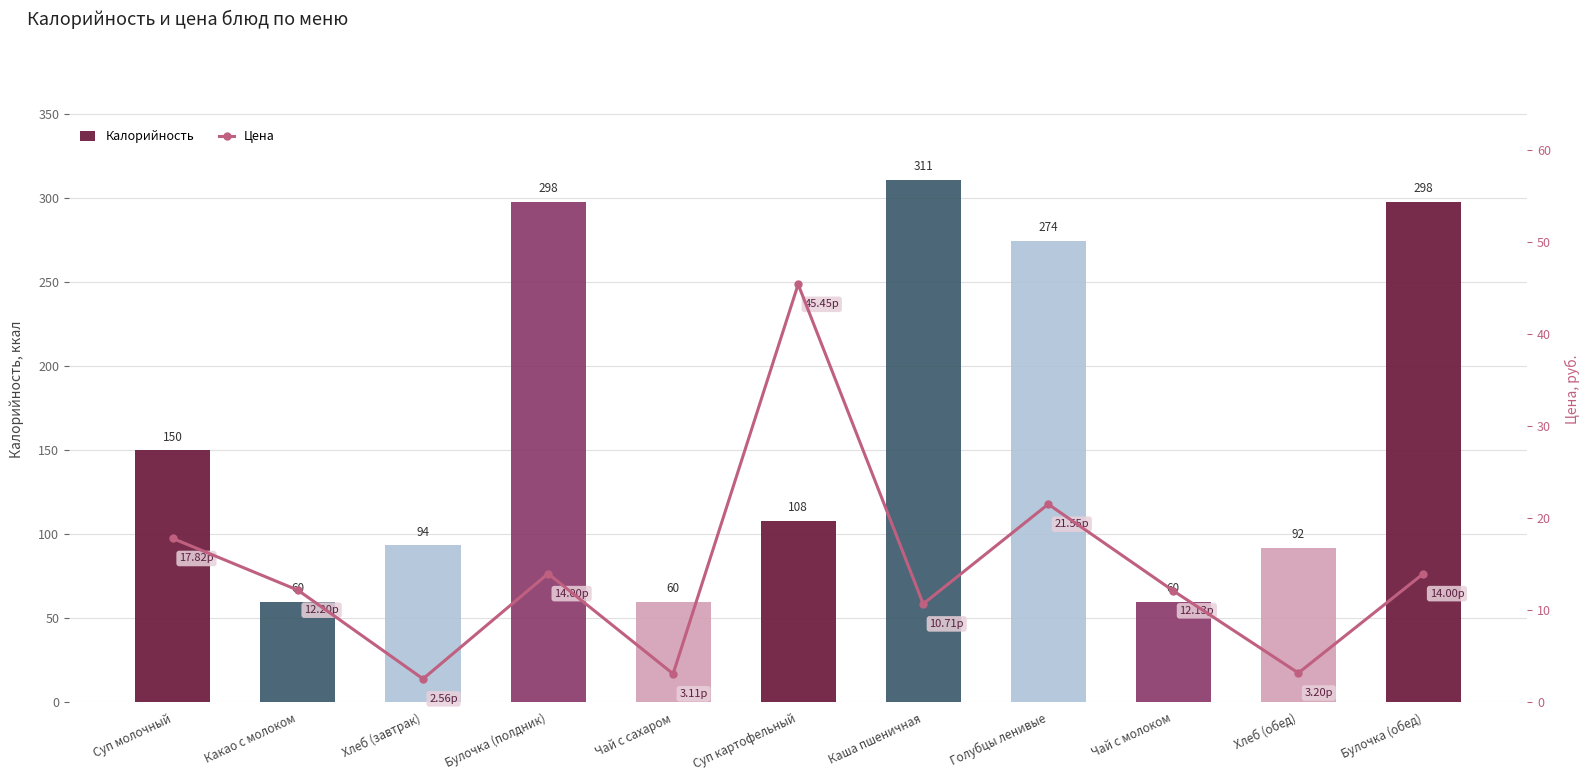

Reading left to right, transcribe all the data shown in this chart.

Калорийность: 150.0	60.0	93.5	298.0	60.0	108.0	311.0	274.5	60.0	92.0	298.0
Цена: 17.8	12.2	2.6	14.0	3.1	45.5	10.7	21.6	12.1	3.2	14.0